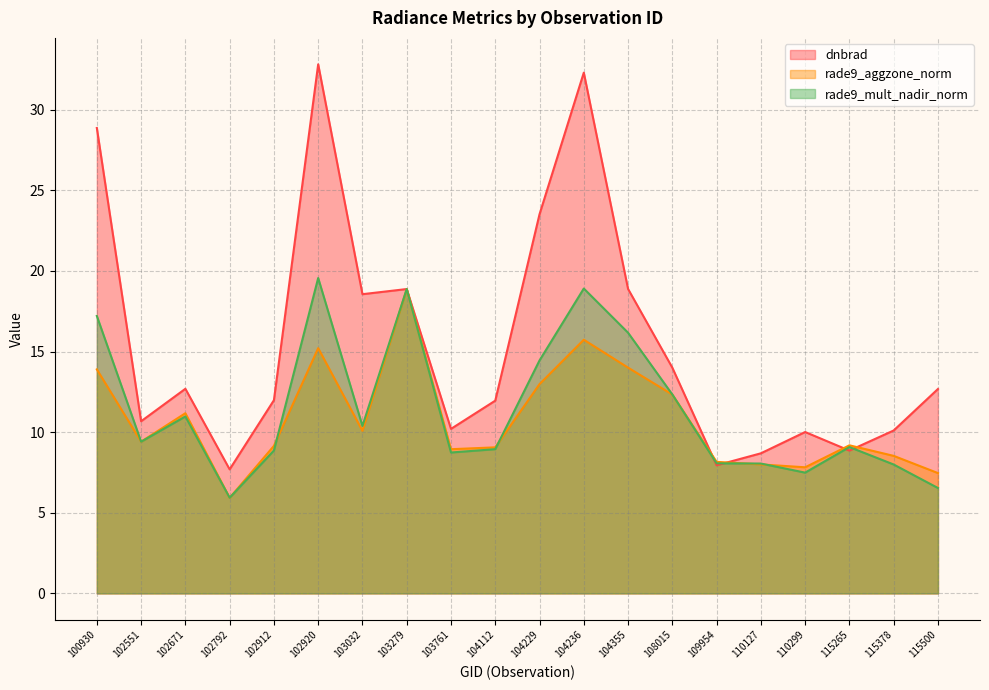

What is the spread (max minus min) of values at 102551?

1.3